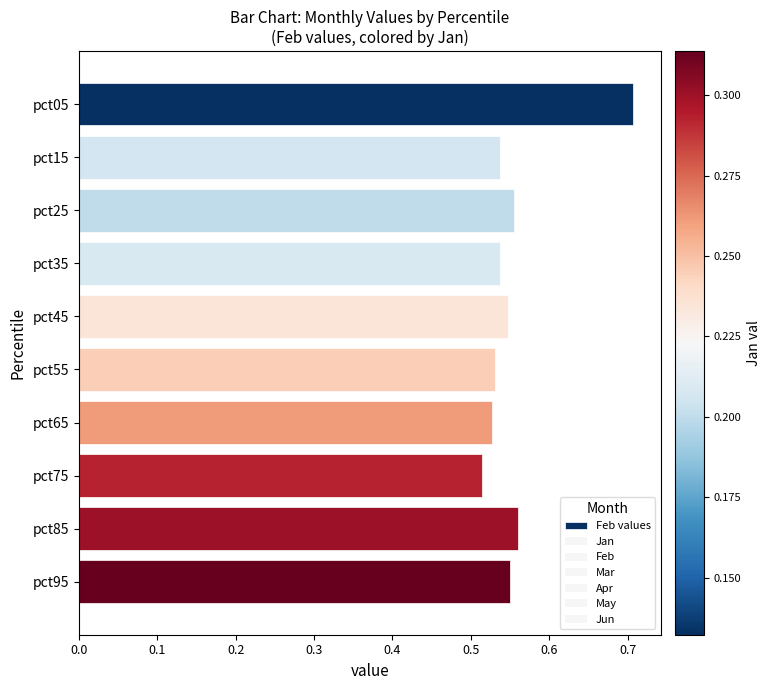

How many values are between 0 and 1?

10